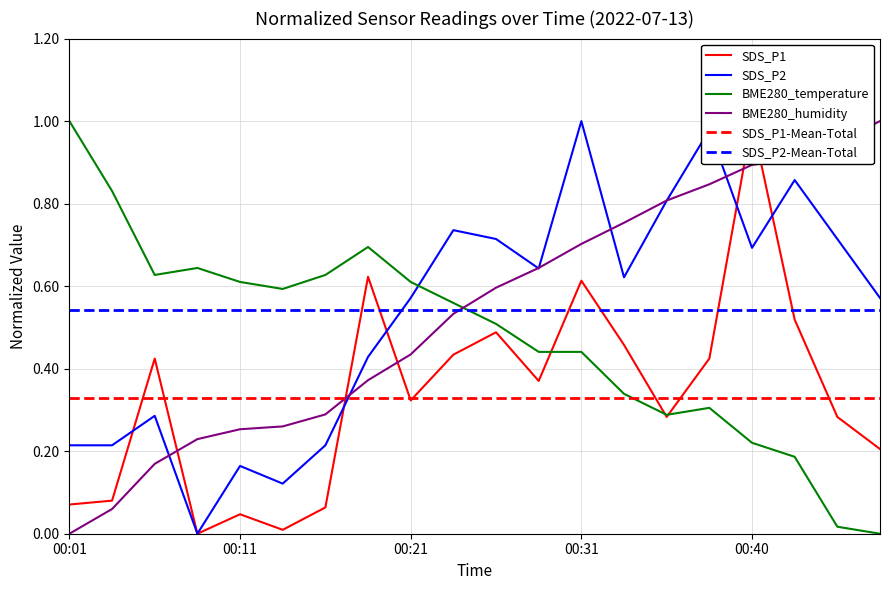

True or false: BME280_humidity and BME280_temperature cross at least once.

True